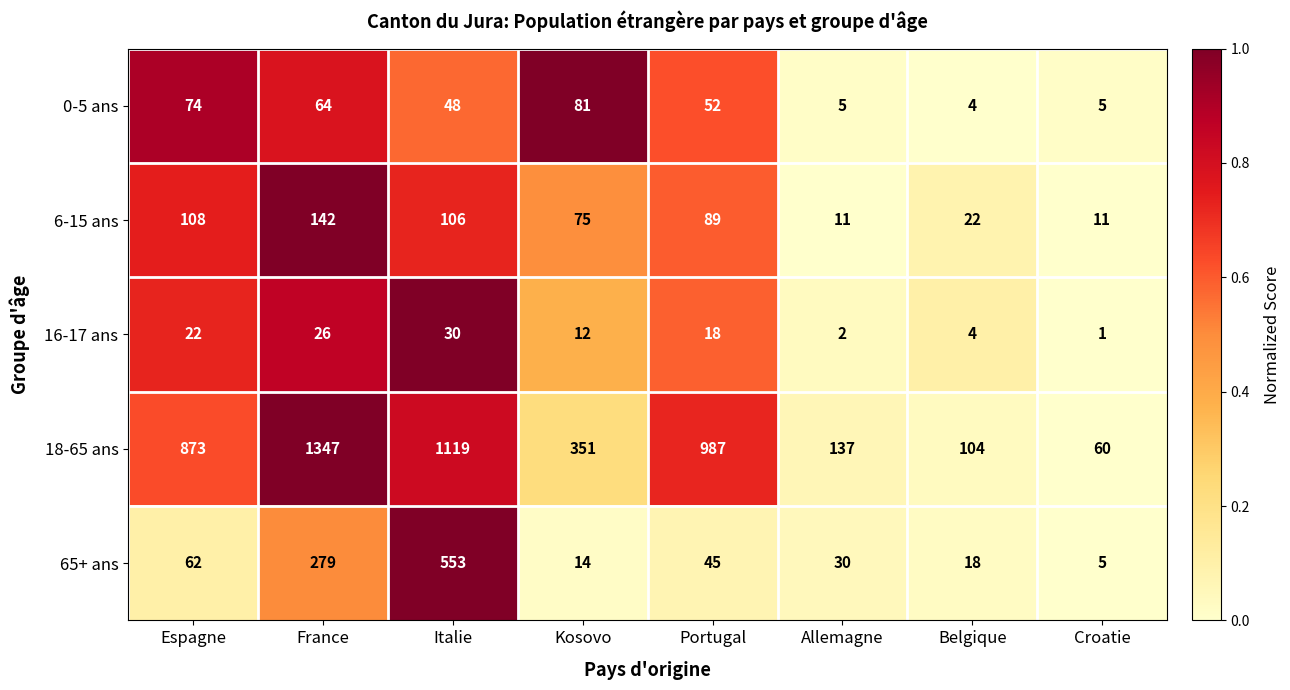

True or false: 6-15 ans has a value of 22 at Belgique.

True